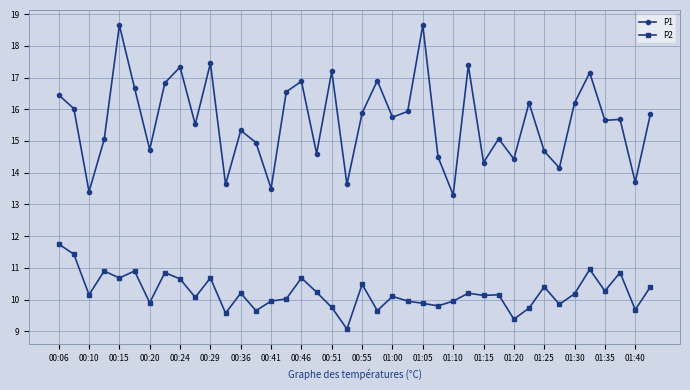

What is the value of the P2 point at the 21st from the left?

10.5